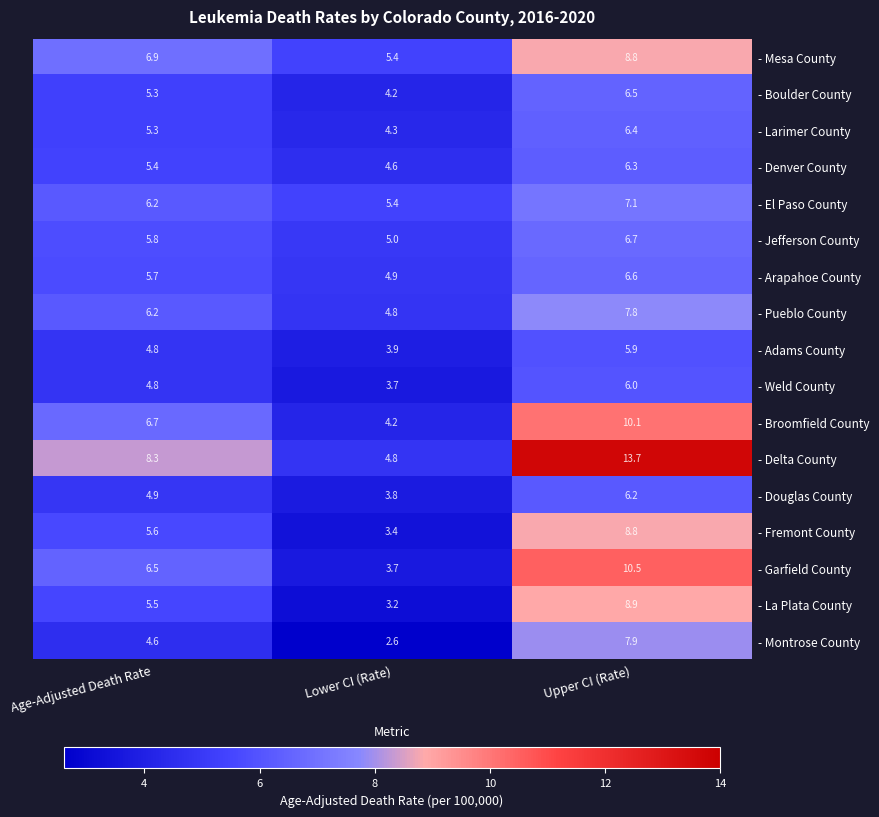

Which category has the lowest value across all series?

Lower CI (Rate)